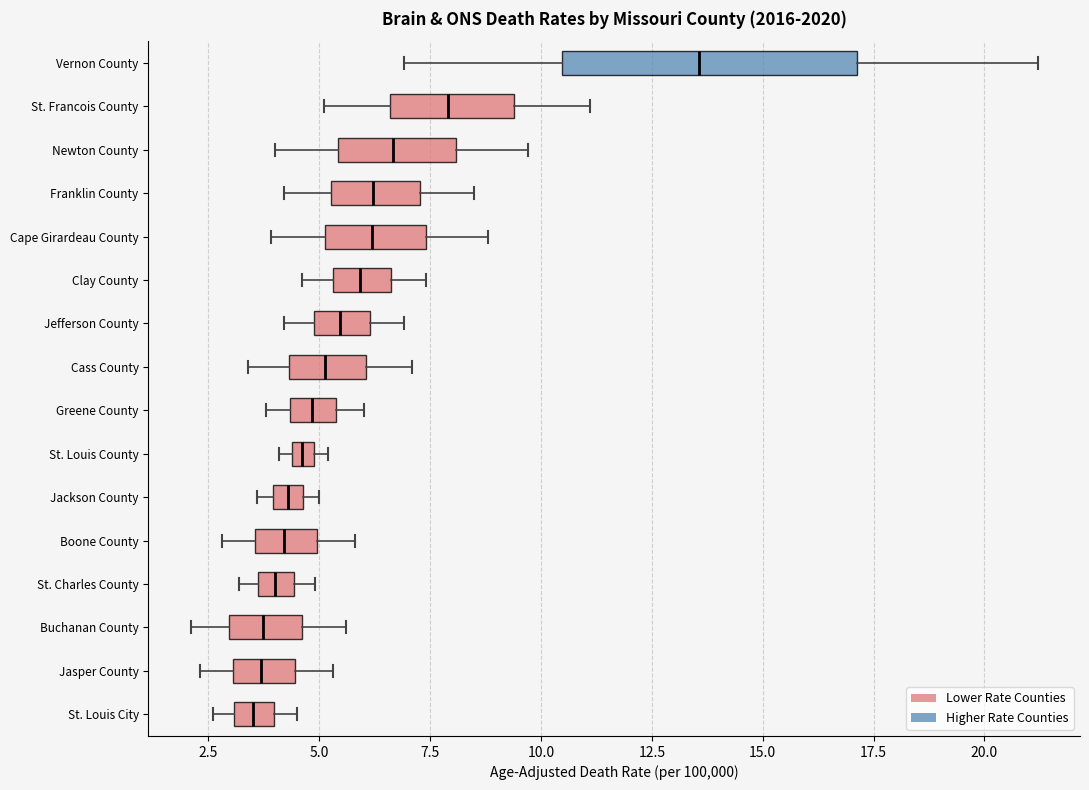

Comparing the boxes themselves (not the whiskers), which one is the widest?

Vernon County